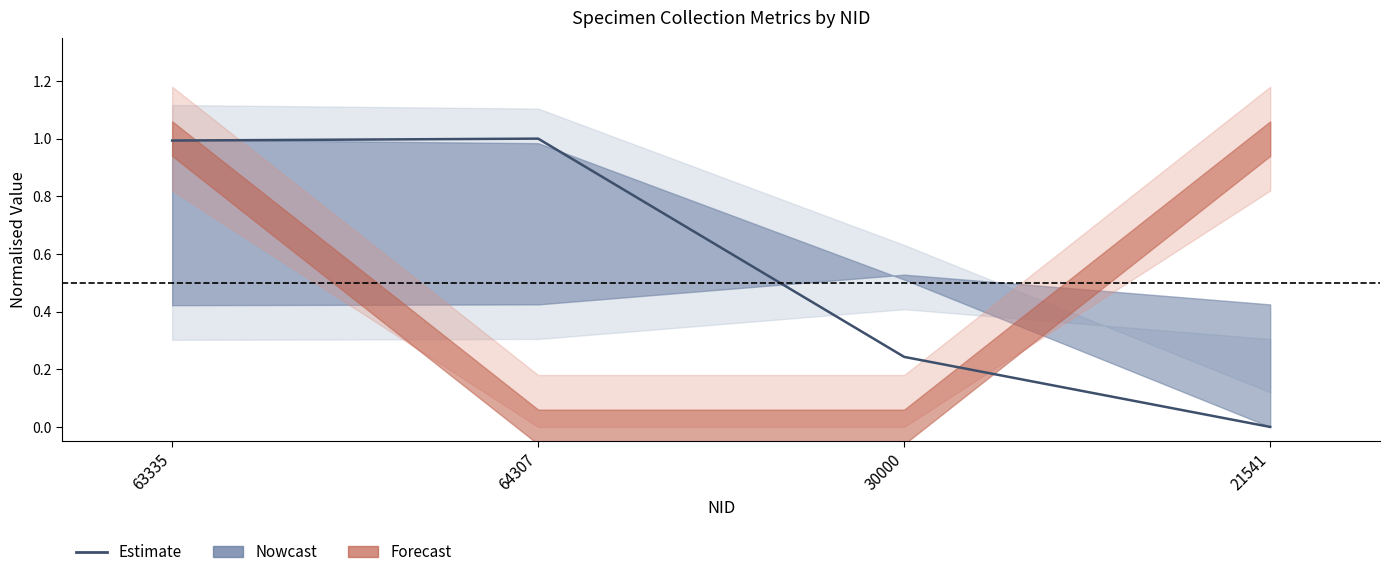

True or false: there are more than 1 points higher than both neighbors.

False